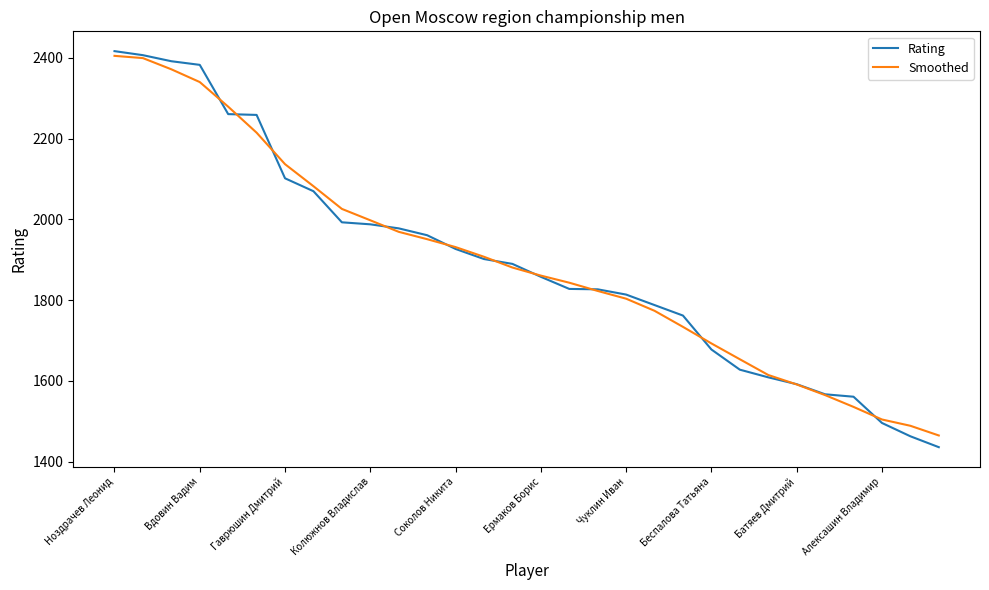

Which series has the widest spread of values?

Rating